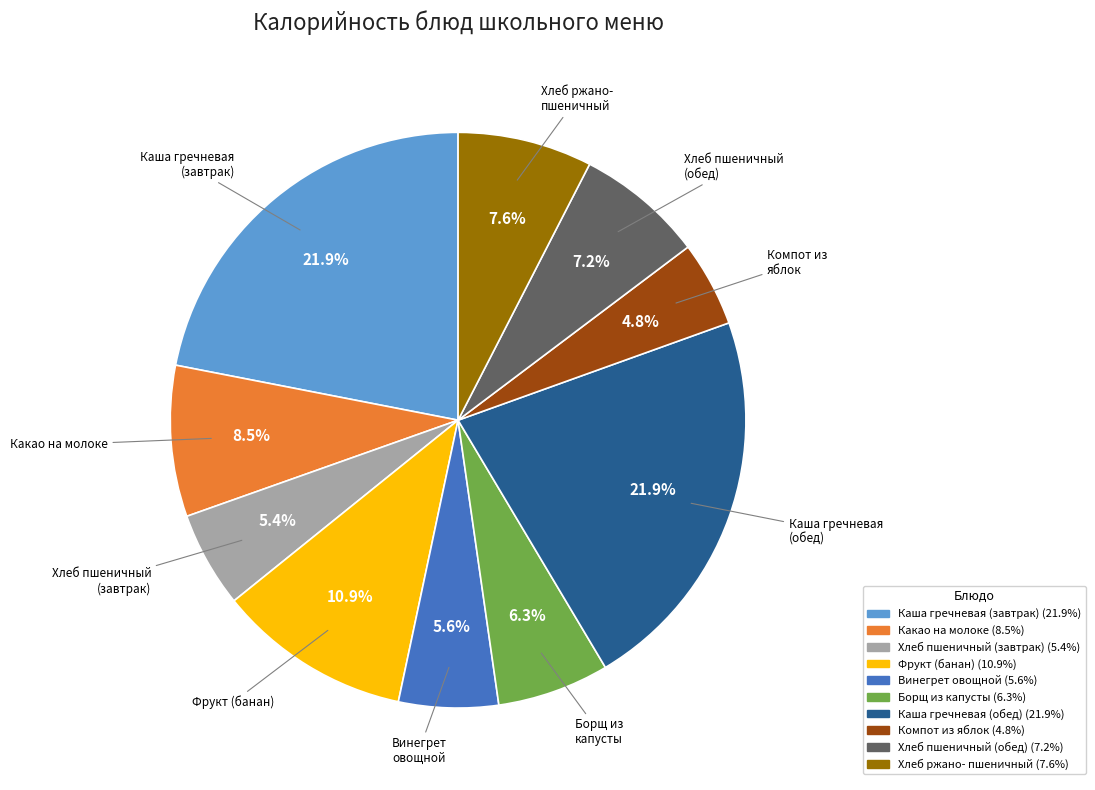

Is there a majority slice in this chart?

No